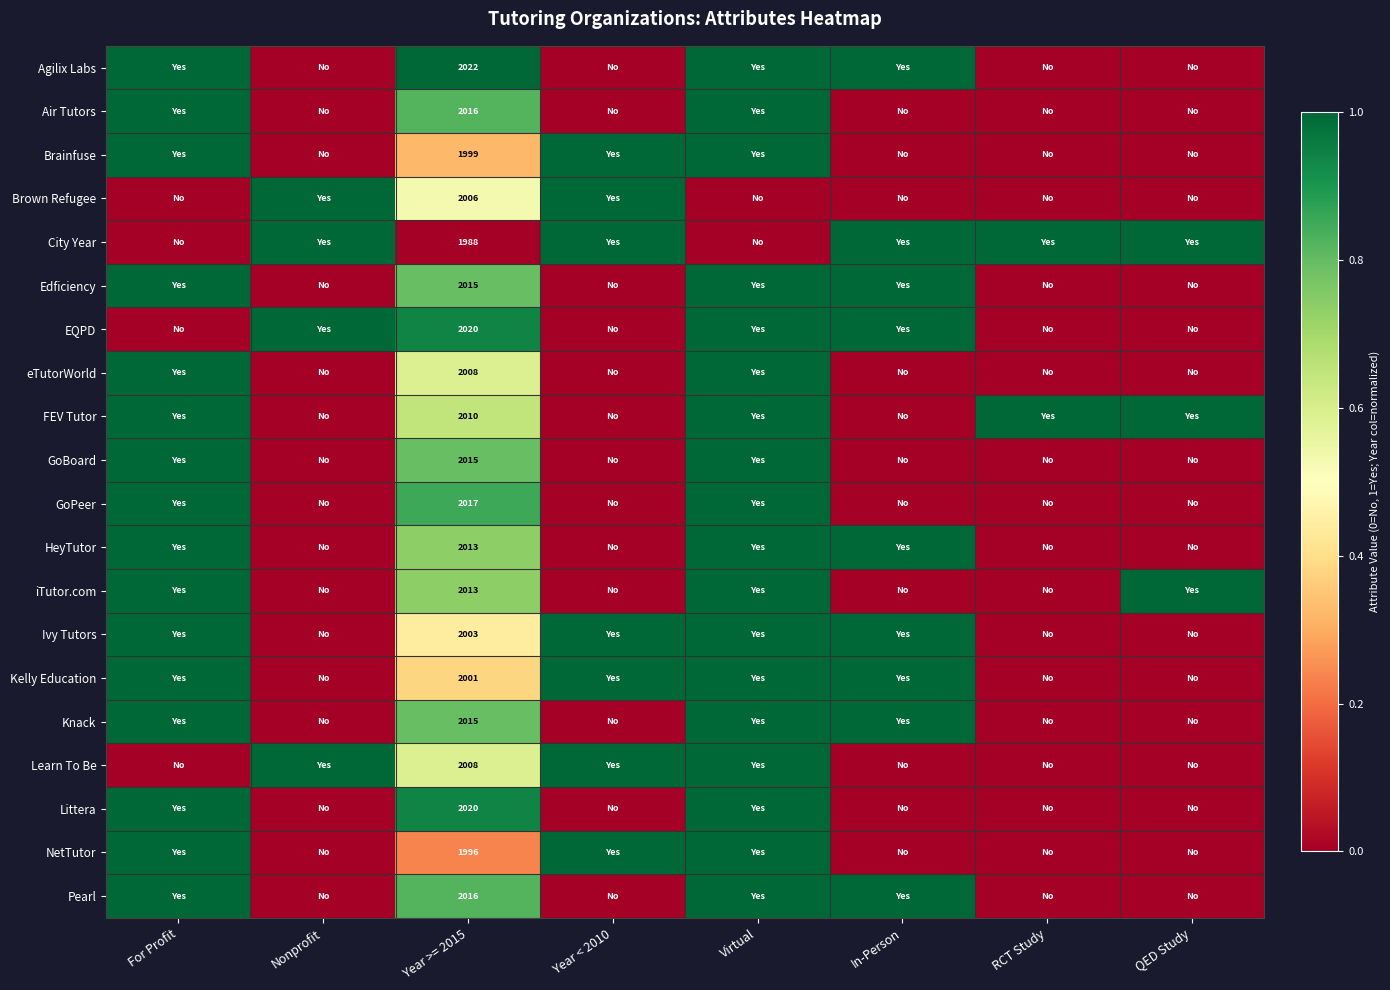

The Agilix Labs series shows 2022 at Year >= 2015. True or false?

True